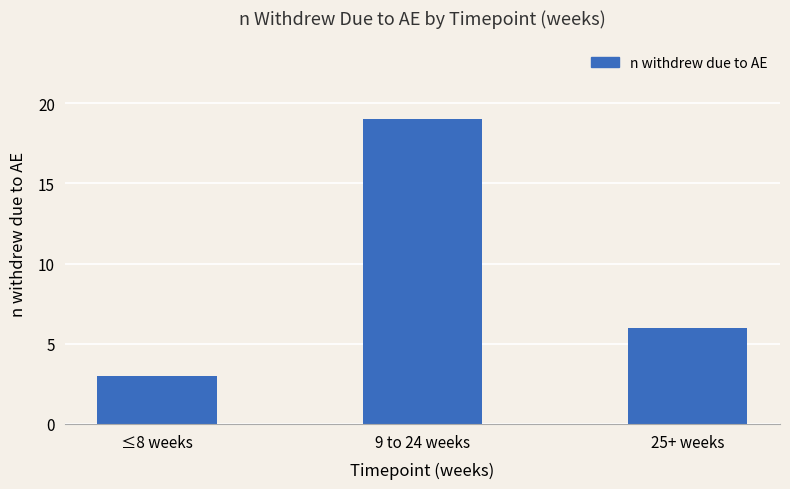

How many values are between 3 and 19?

3